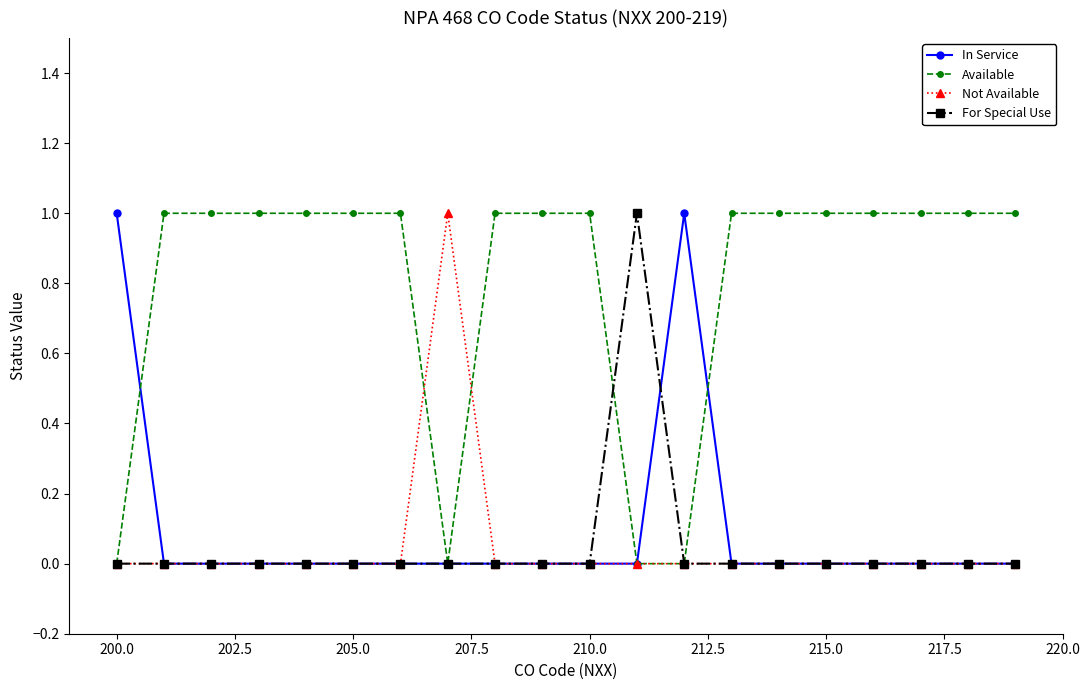

At how many categories does at least one series exceed 0?

20